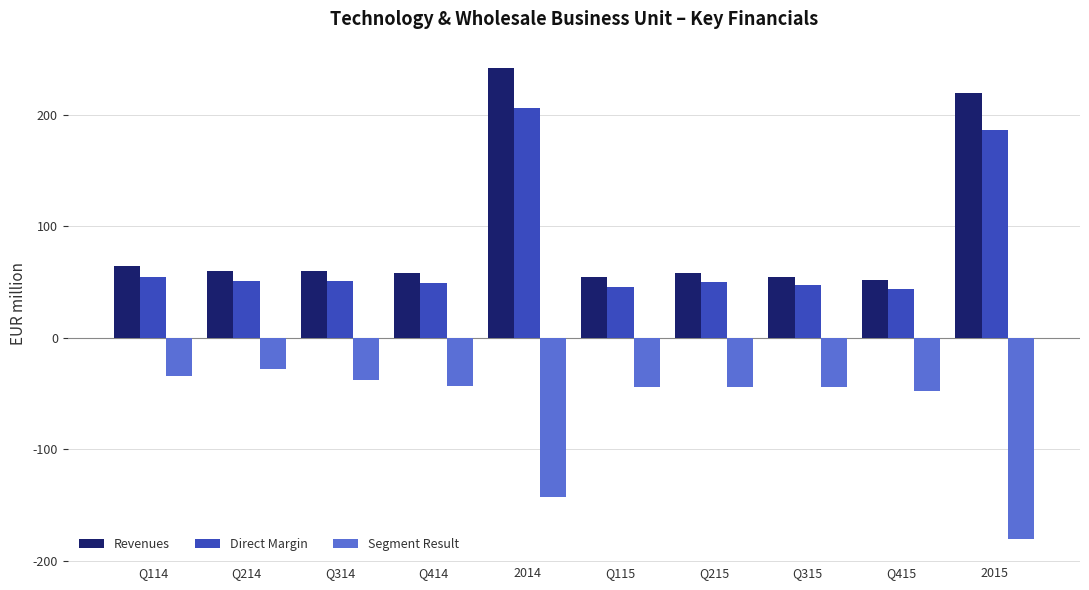

How many bars are there in each group?

3